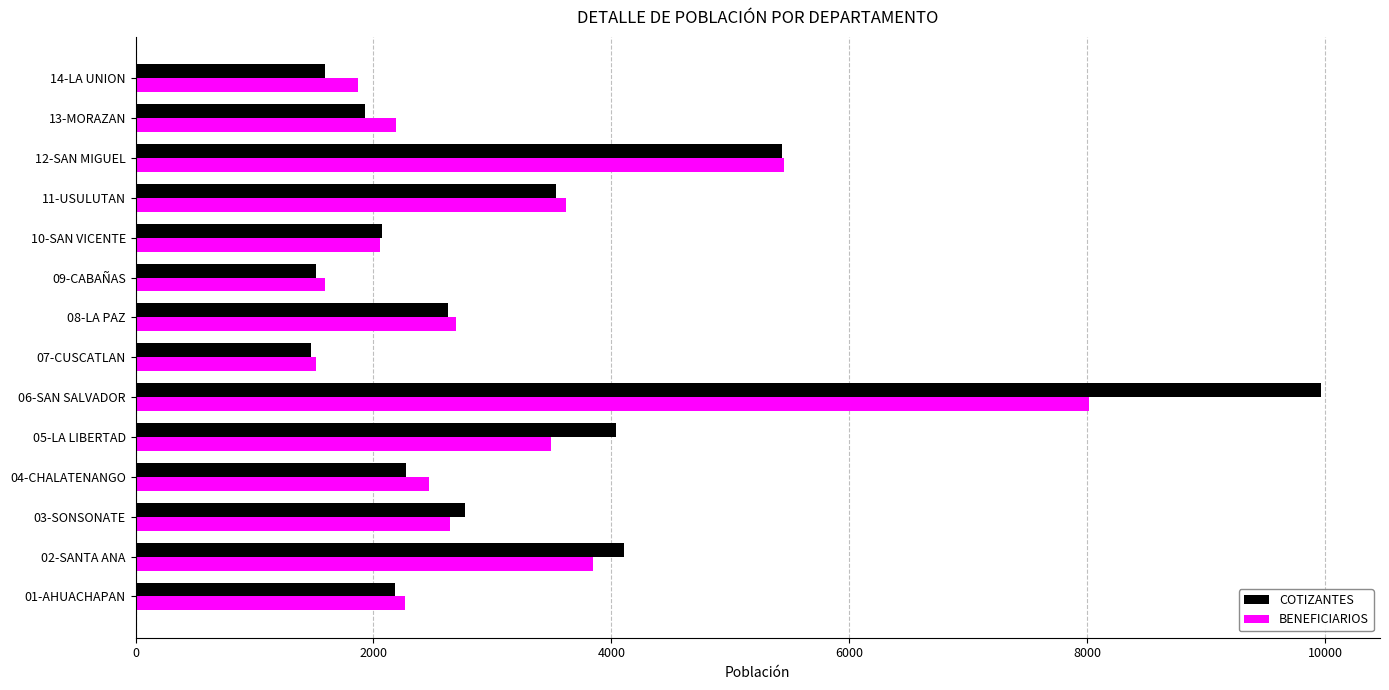

Is the value of COTIZANTES at 09-CABAÑAS greater than the value of BENEFICIARIOS at 14-LA UNION?

No